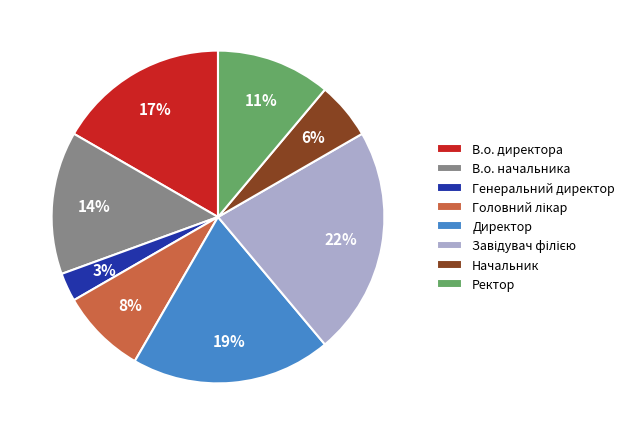

To the nearest percent, what is the average slice percentage?

12%